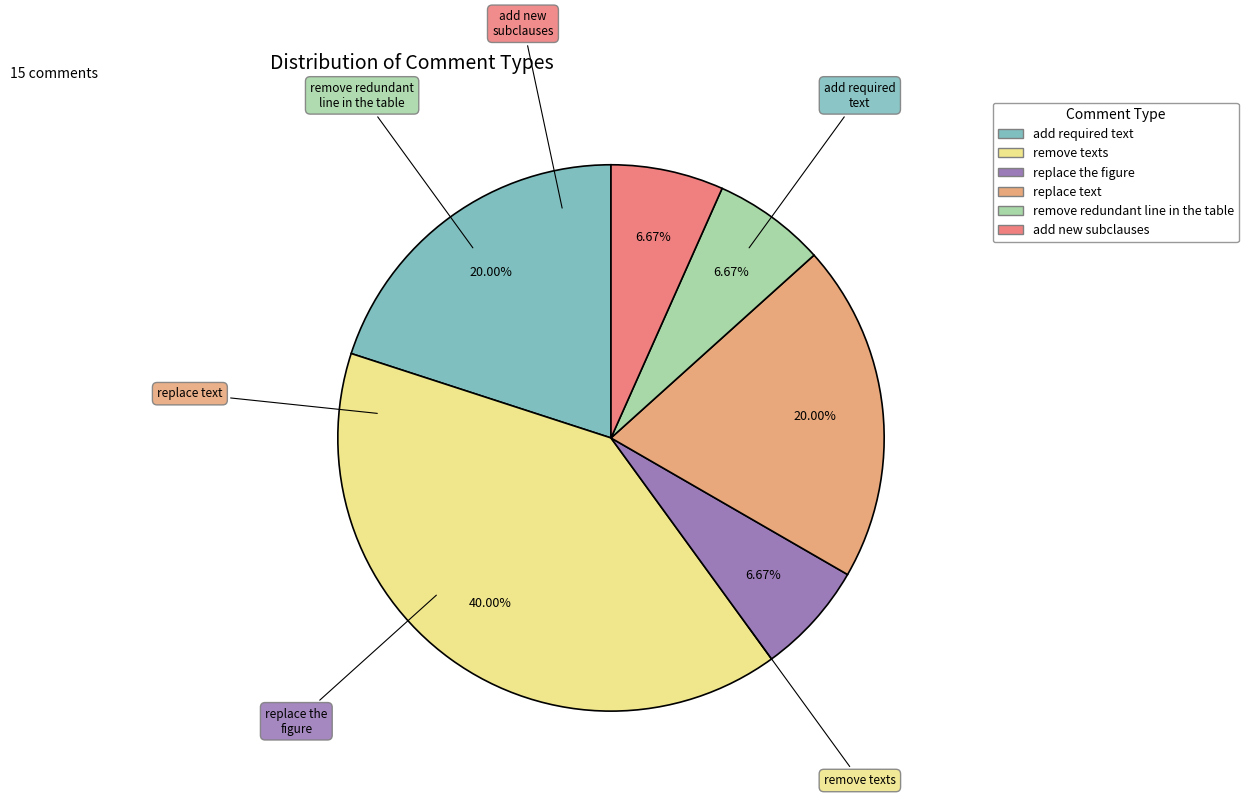

How many slices are in this pie chart?

6